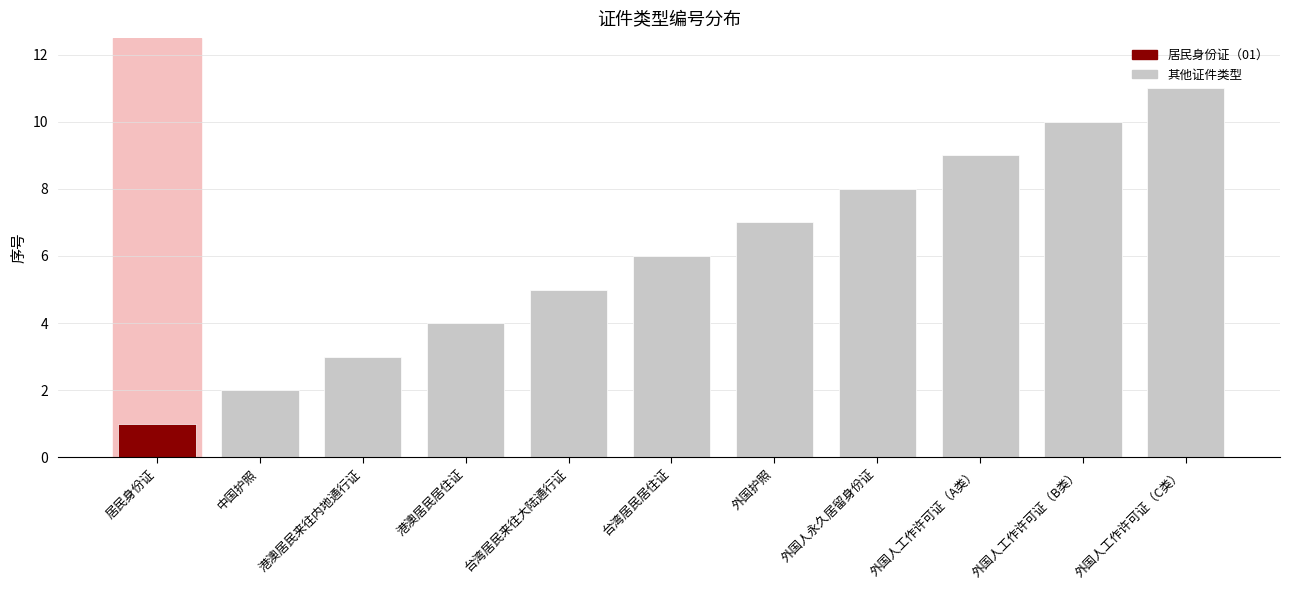

What value does the data have at 外国人永久居留身份证?

8